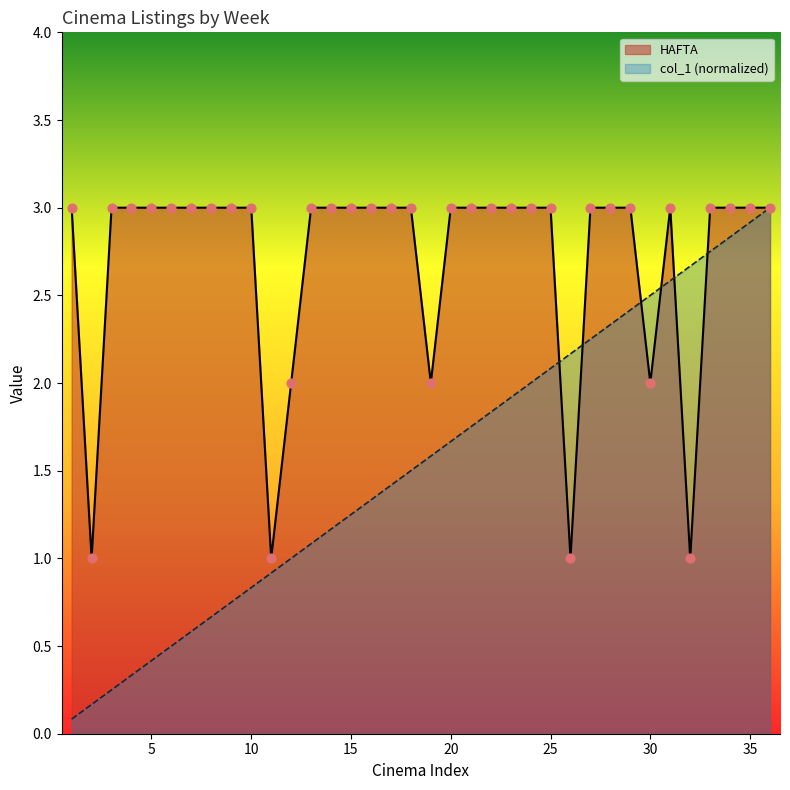

What are all the series names shown in the legend?

HAFTA, col_1 (normalized)